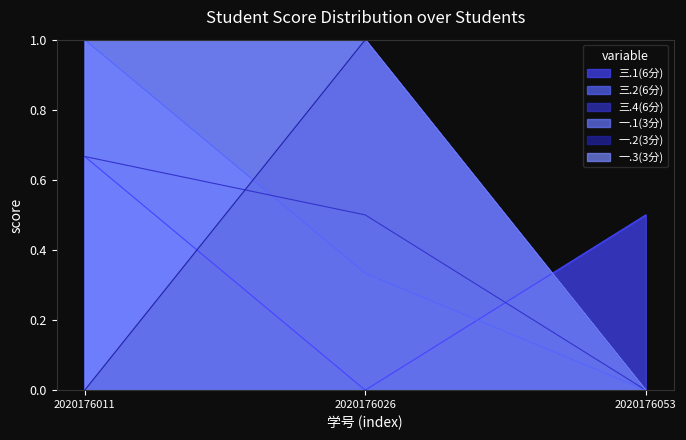

At which label does 一.1(3分) reach its peak?

2020176011